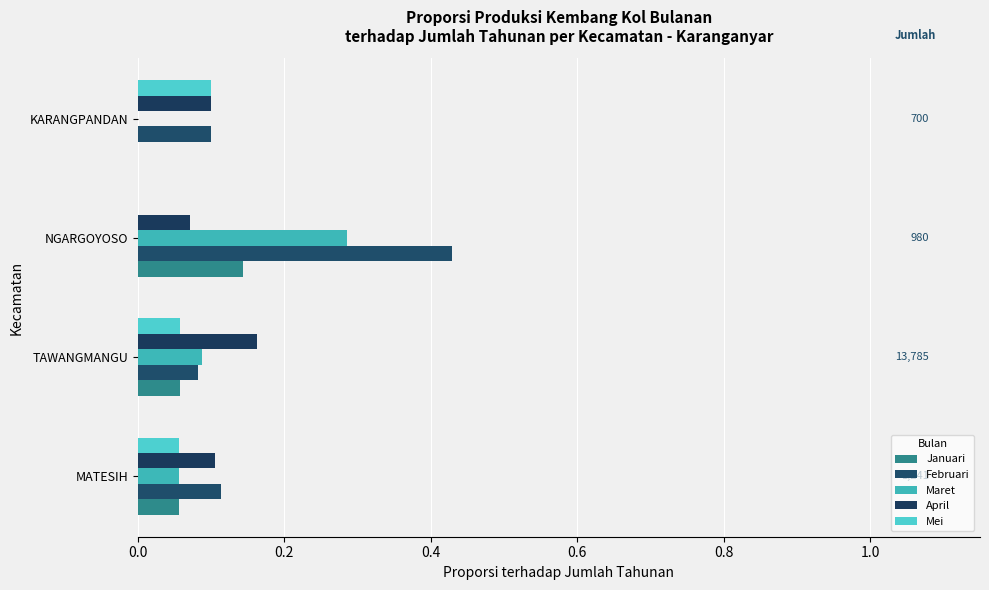

How many positive values does the Maret series have?

3